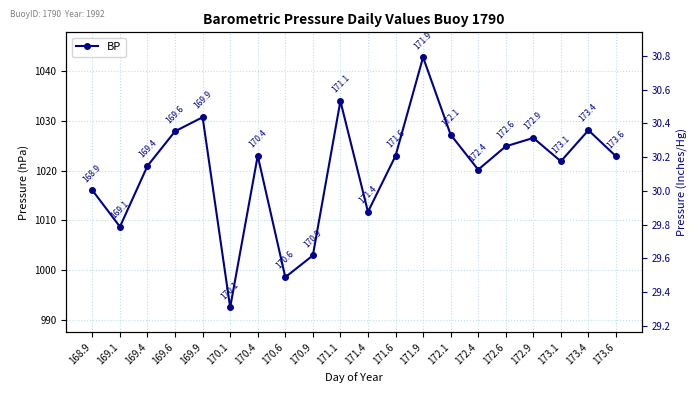

Rank the categories by value from lowest to highest.

170.1, 170.6, 170.9, 169.1, 171.4, 168.9, 172.4, 169.4, 173.1, 173.6, 171.6, 170.4, 172.6, 172.9, 172.1, 169.6, 173.4, 169.9, 171.1, 171.9